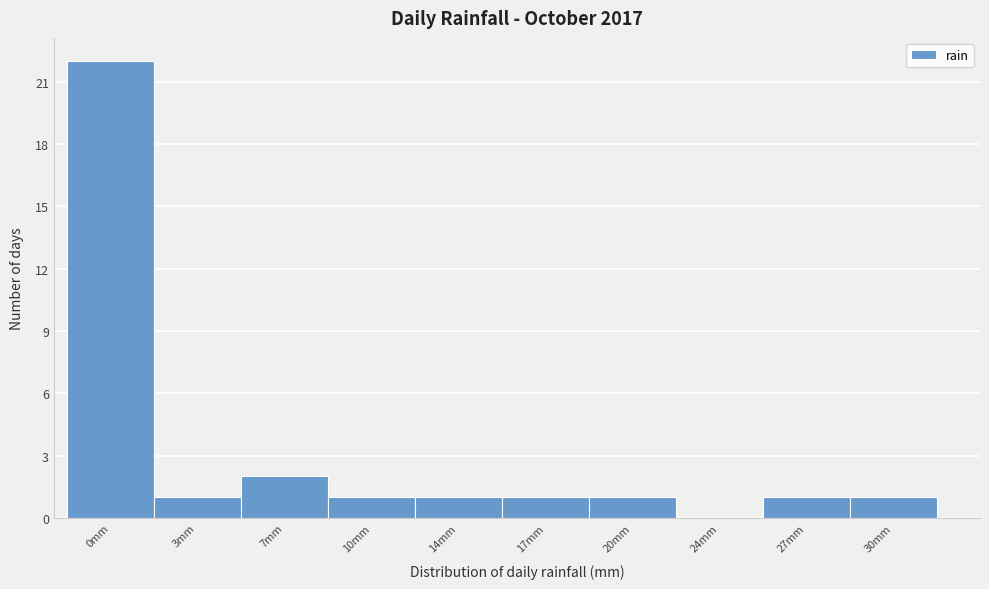

Reading right to left, what are all the values shown in this chart?

30mm=1	27mm=1	24mm=0	20mm=1	17mm=1	14mm=1	10mm=1	7mm=2	3mm=1	0mm=22